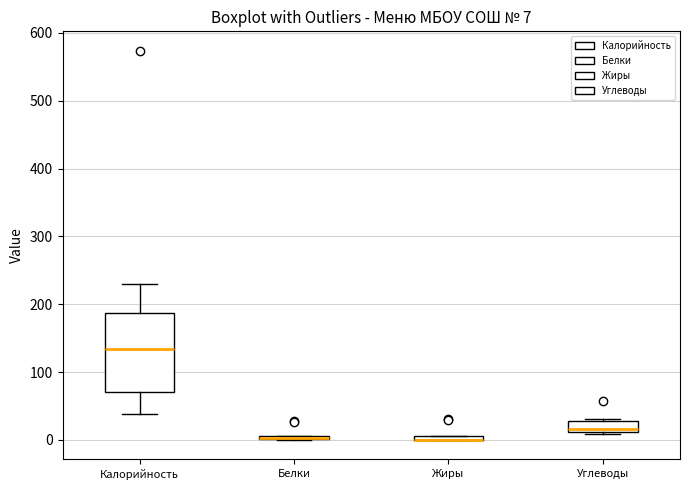

Comparing the boxes themselves (not the whiskers), which one is the tallest?

Калорийность